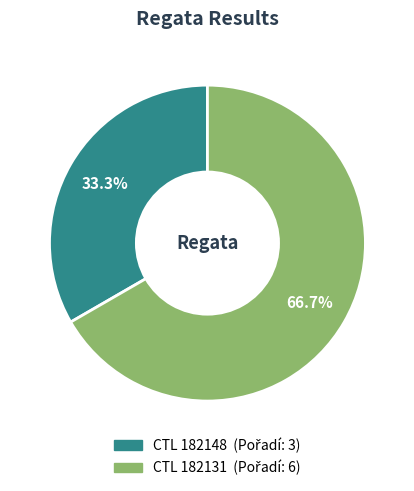

Is there a majority slice in this chart?

Yes